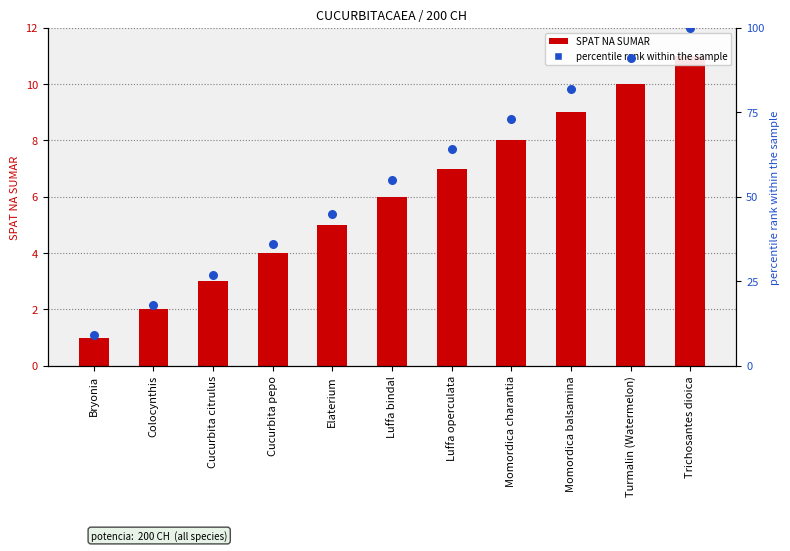

What is the total value across all series at Bryonia?

10